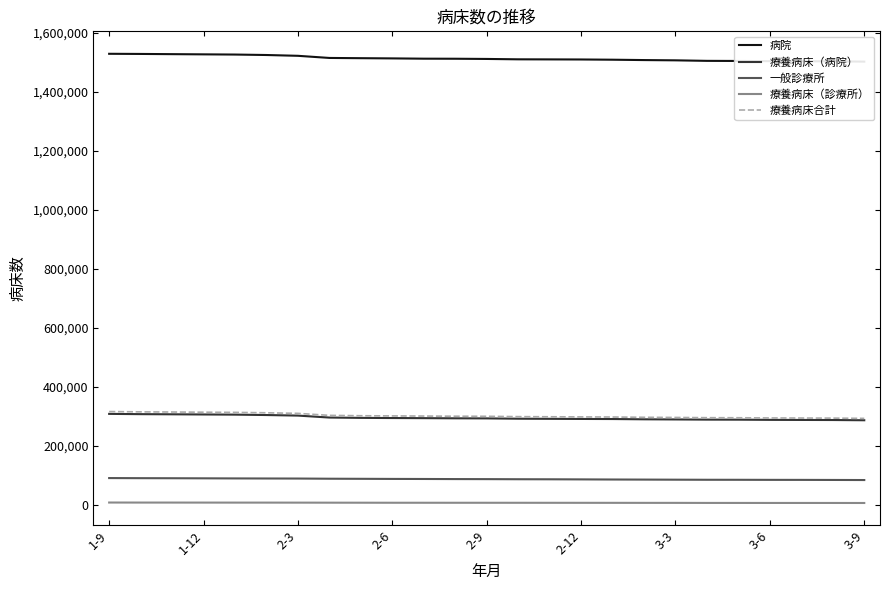

True or false: 一般診療所 has more than 0 interior local peaks.

False